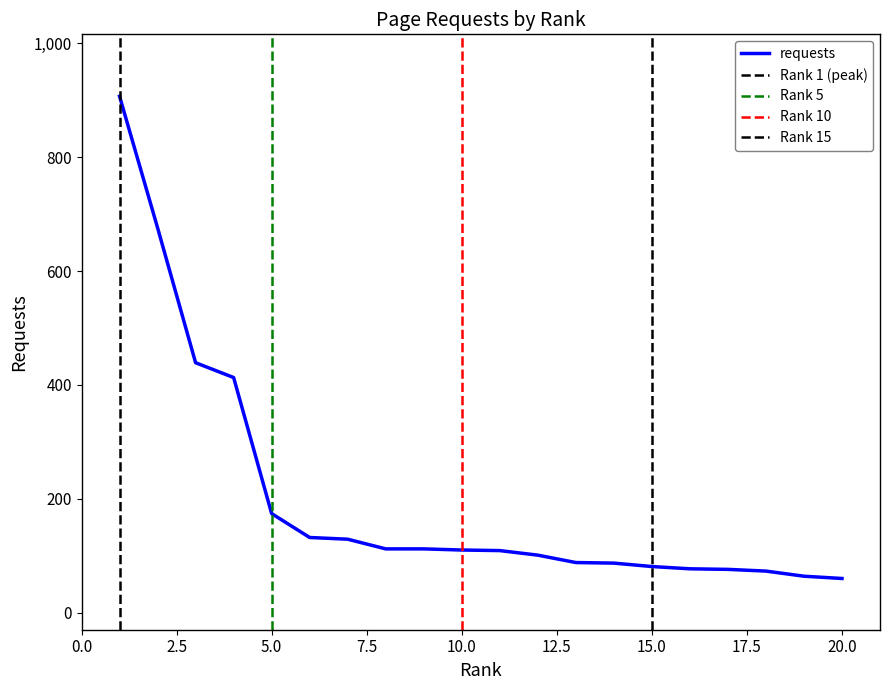

Count the number of categories in the chart.

20